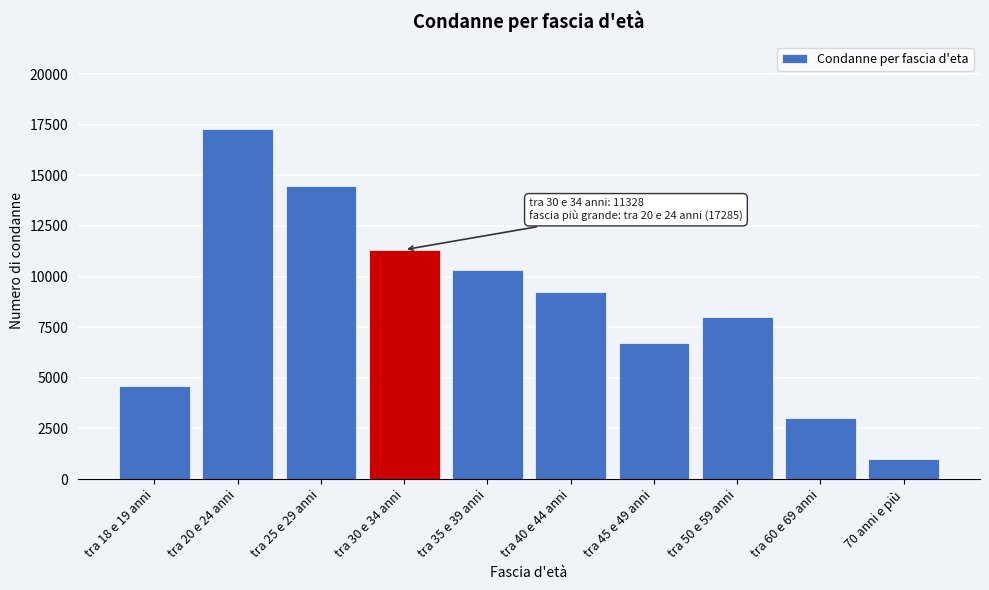

Reading left to right, list all the values displayed in this chart.

4600	17285	14489	11328	10304	9258	6729	8011	3020	979